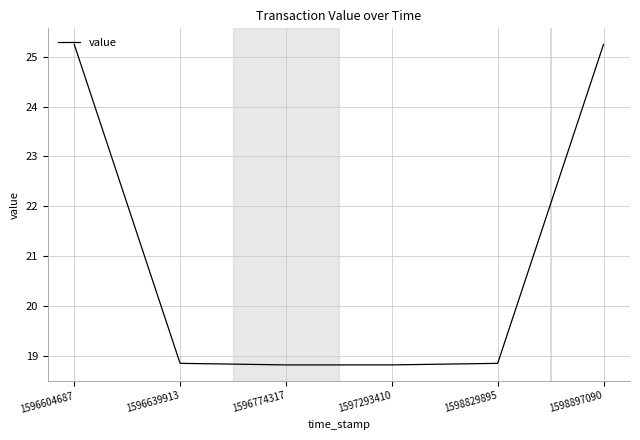

Reading left to right, extract all data points from this chart.

25.2	18.8	18.8	18.8	18.8	25.2